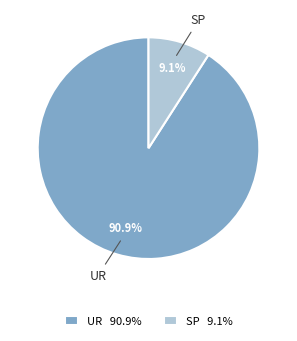

The SP slice represents 9% of the pie. True or false?

True